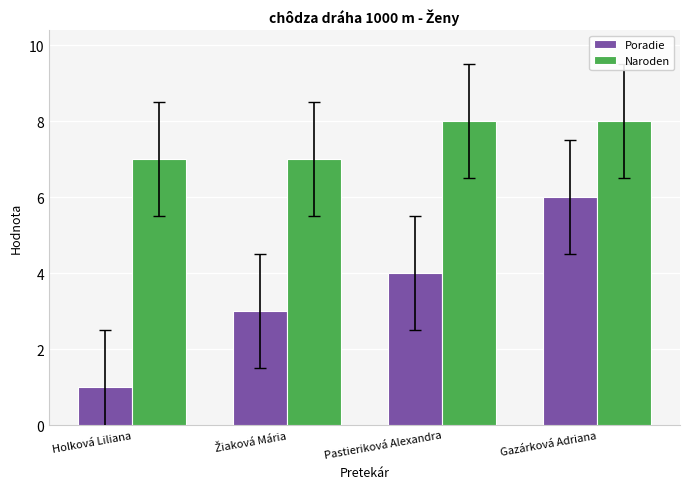

What are all the series names shown in the legend?

Poradie, Naroden